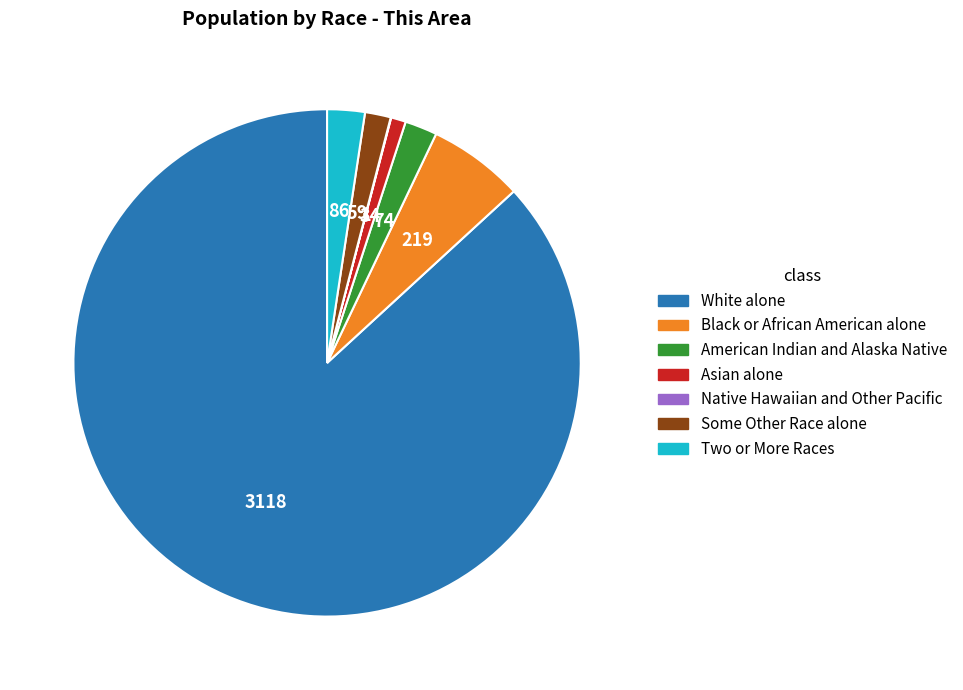

Approximately how many times larger is the value at Black or African American alone compared to Asian alone?

6.4